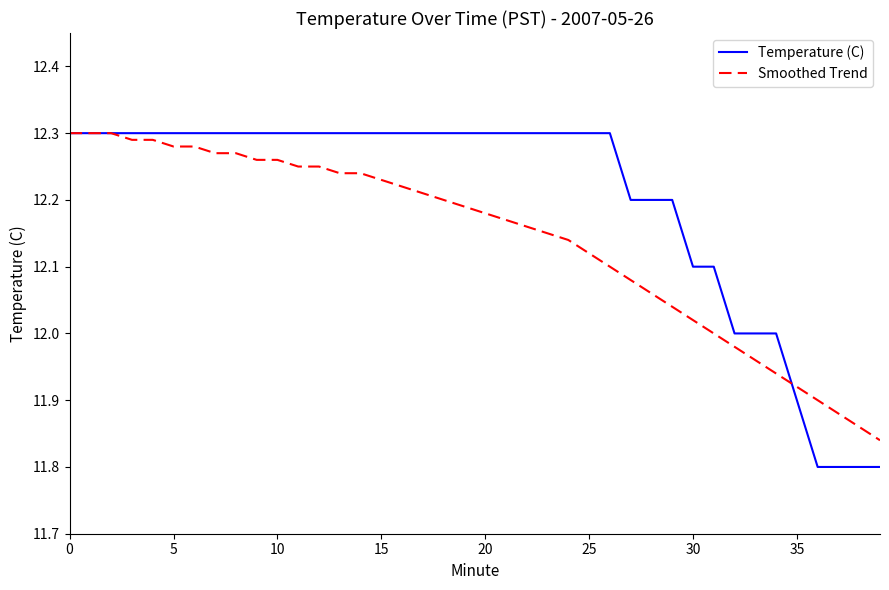

True or false: Smoothed Trend and Temperature (C) intersect in this chart.

True